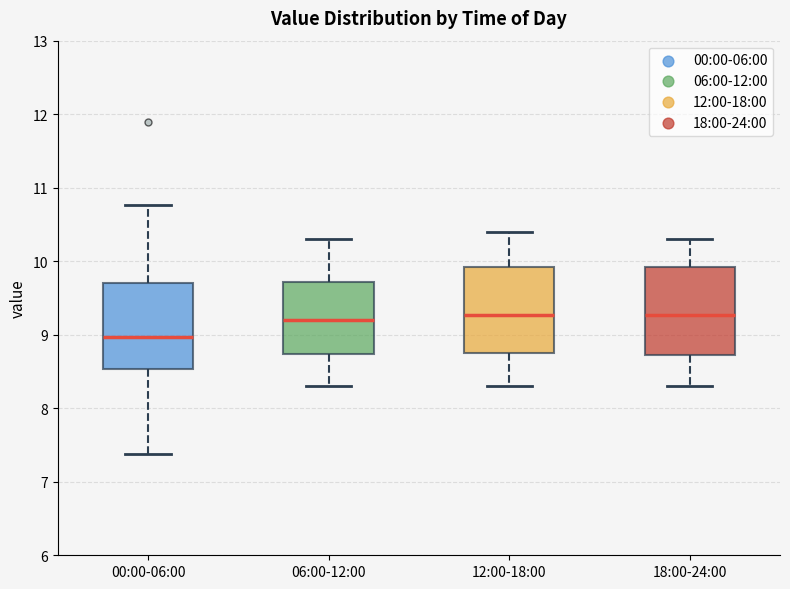

Reading left to right, transcribe this box plot: for each box, give where its median line is, the range the box spans, and where its two whiskers end, as read against the y-axis. The values are not printed on the chart, so give them approximately, as read against the axis.

00:00-06:00: median 9.0, box 8.5 to 9.7, whiskers 7.4 to 10.8
06:00-12:00: median 9.2, box 8.7 to 9.7, whiskers 8.3 to 10.3
12:00-18:00: median 9.3, box 8.8 to 9.9, whiskers 8.3 to 10.4
18:00-24:00: median 9.3, box 8.7 to 9.9, whiskers 8.3 to 10.3